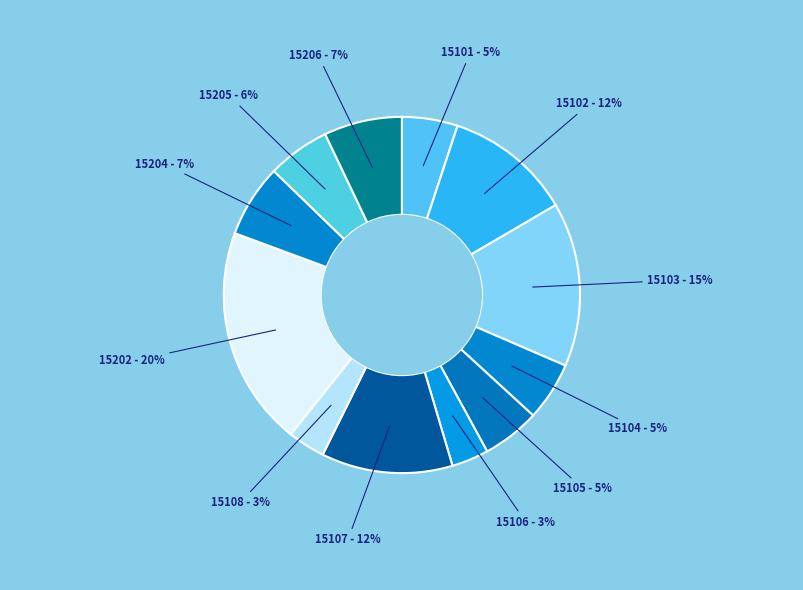

How many slices are in this pie chart?

12